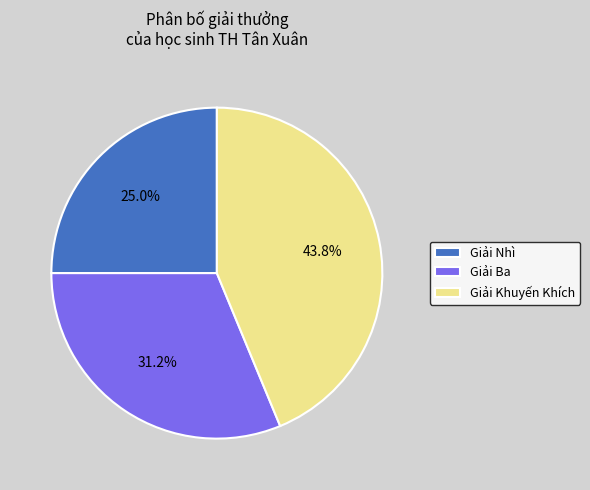

To the nearest percent, what portion does Giải Ba represent?

31%